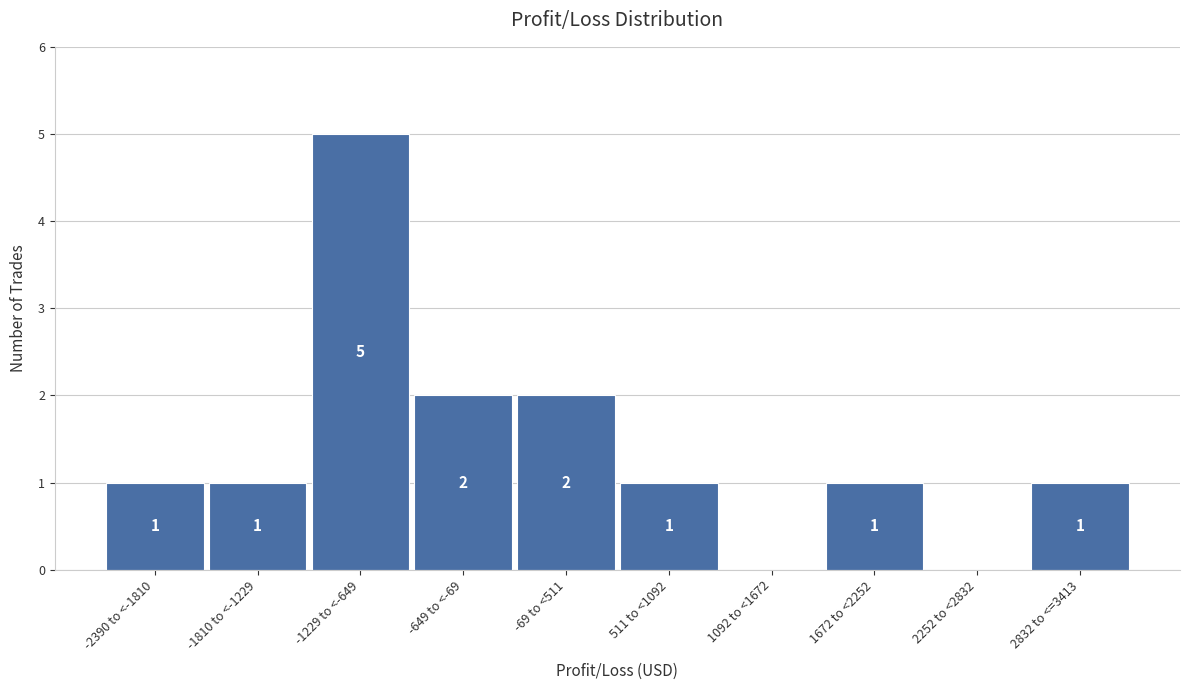

Reading left to right, extract all data points from this chart.

-2390 to <-1810=1	-1810 to <-1229=1	-1229 to <-649=5	-649 to <-69=2	-69 to <511=2	511 to <1092=1	1092 to <1672=0	1672 to <2252=1	2252 to <2832=0	2832 to <=3413=1